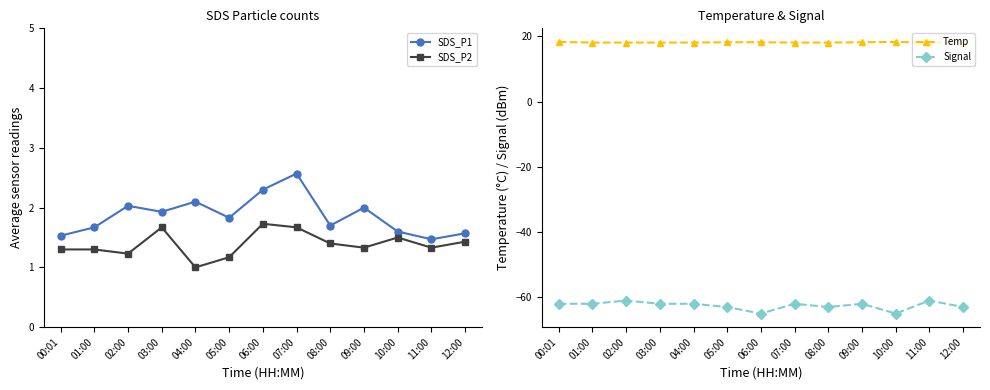

Read the Temp value at 04:00.

18.1